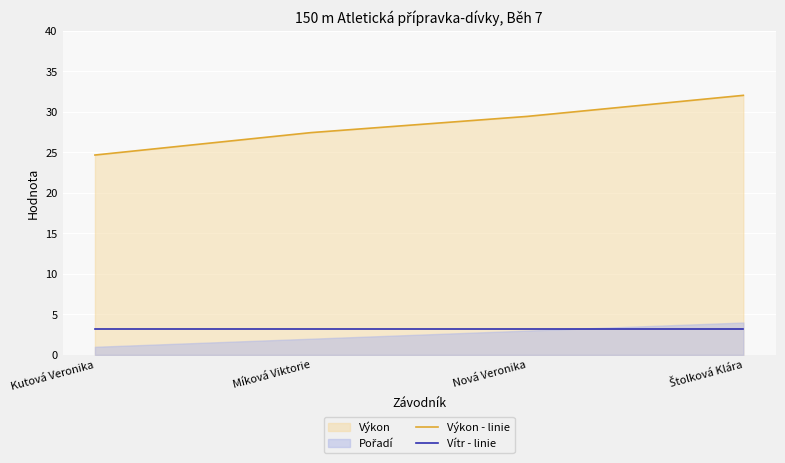

Is it true that Výkon - linie equals 27.4 at Míková Viktorie?

True